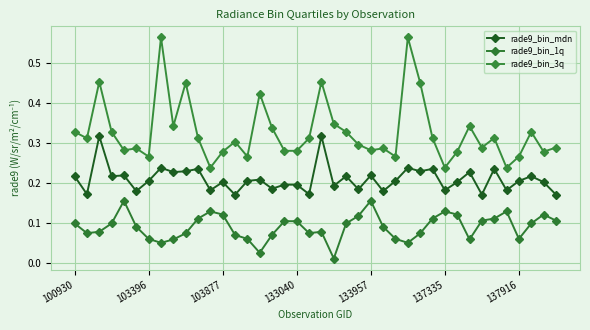

True or false: rade9_bin_mdn and rade9_bin_3q cross at least once.

False